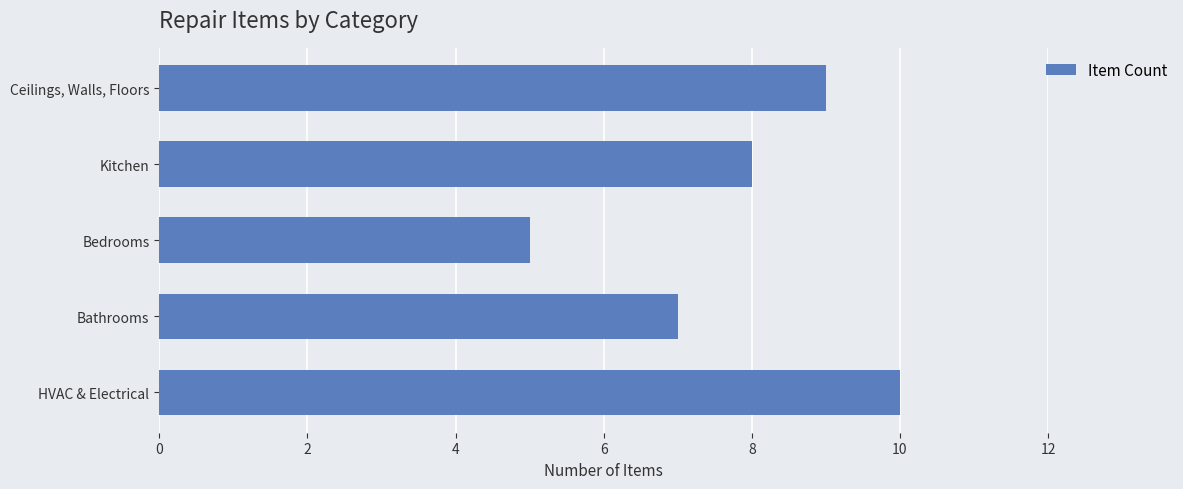

Rank the categories by value from lowest to highest.

Bedrooms, Bathrooms, Kitchen, Ceilings, Walls, Floors, HVAC & Electrical